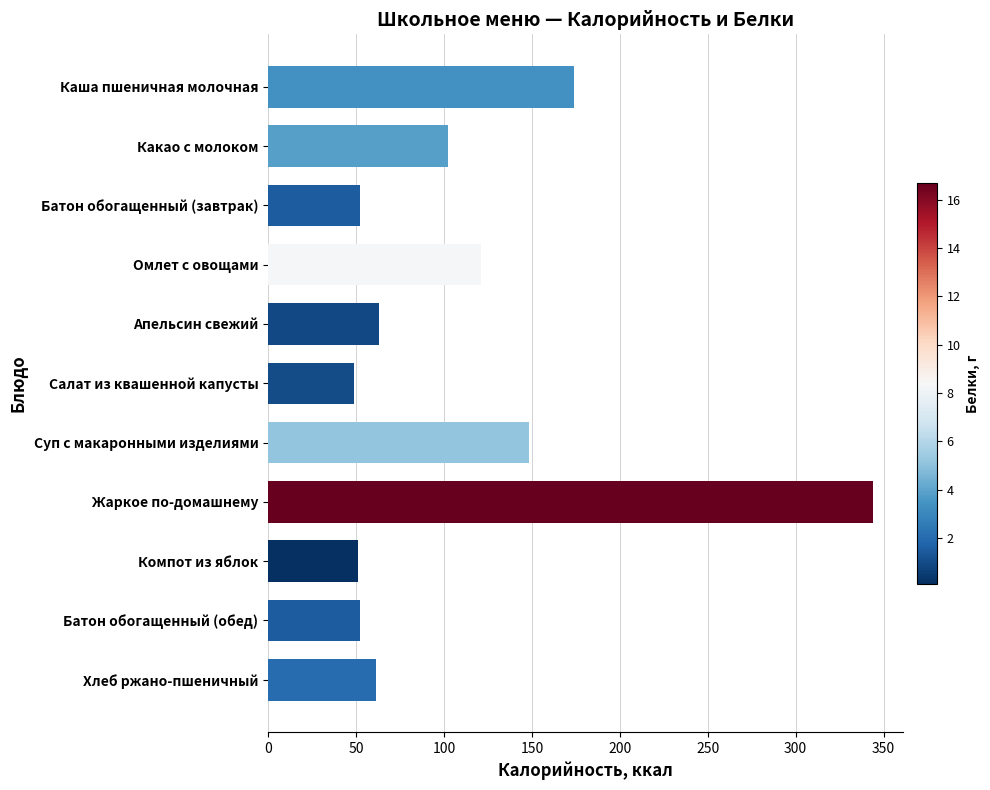

What is the smallest value displayed?

49.0